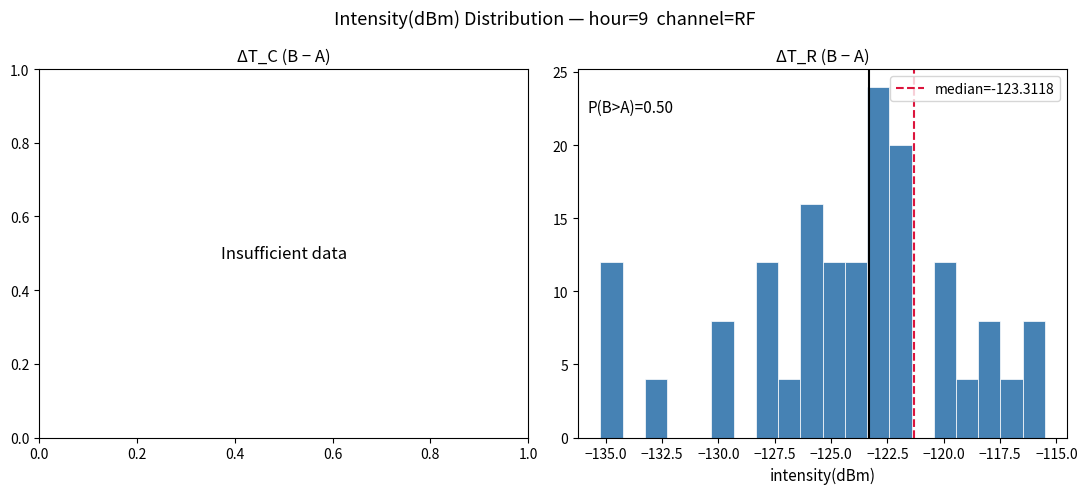

Read against the x-axis, roughly where is the centre of the tallest bar?

-123.0